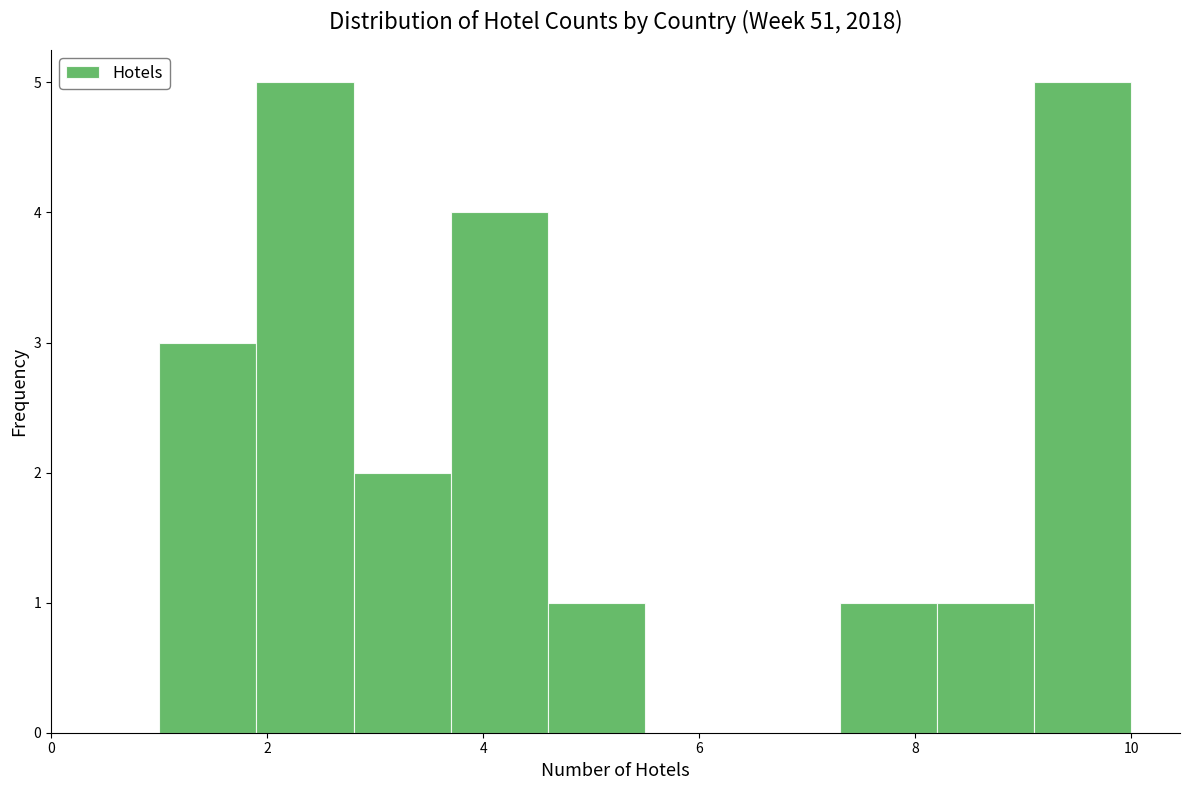

What is the height of the bar covering 7.3 to 8.2 on the x-axis? Neither the bar edges nor the heights are printed on the chart, so give them approximately, as read against the axes.

1